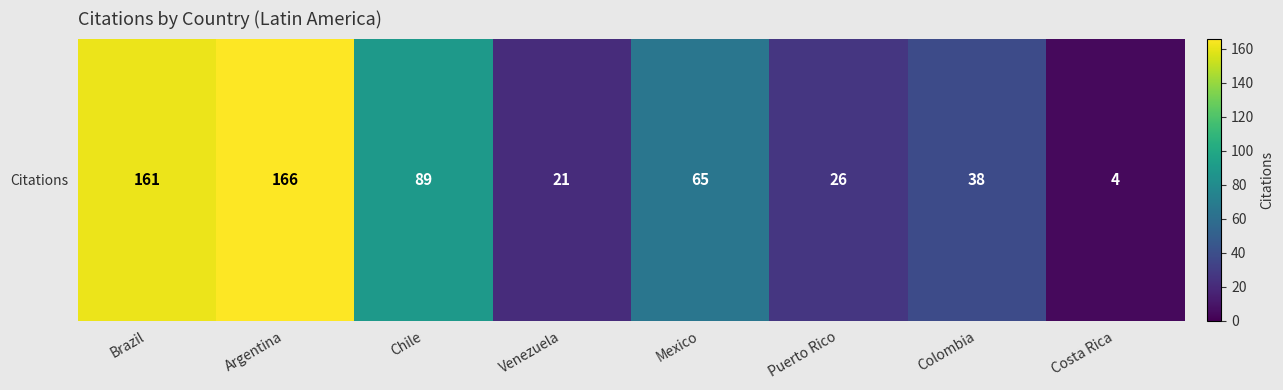

What is the change in value from Mexico to Puerto Rico?

-39